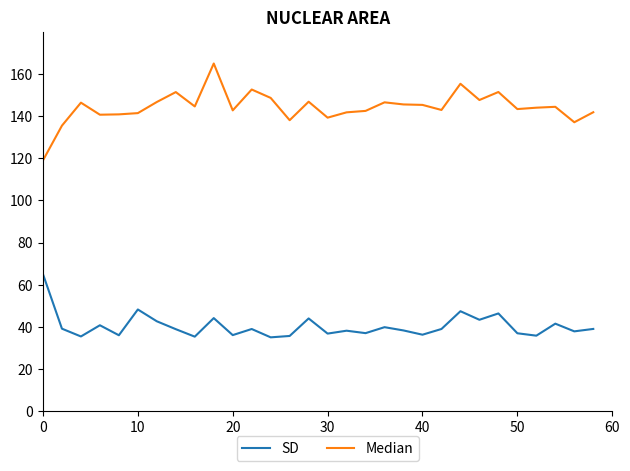

List the series in order of their peak value, highest first.

Median, SD